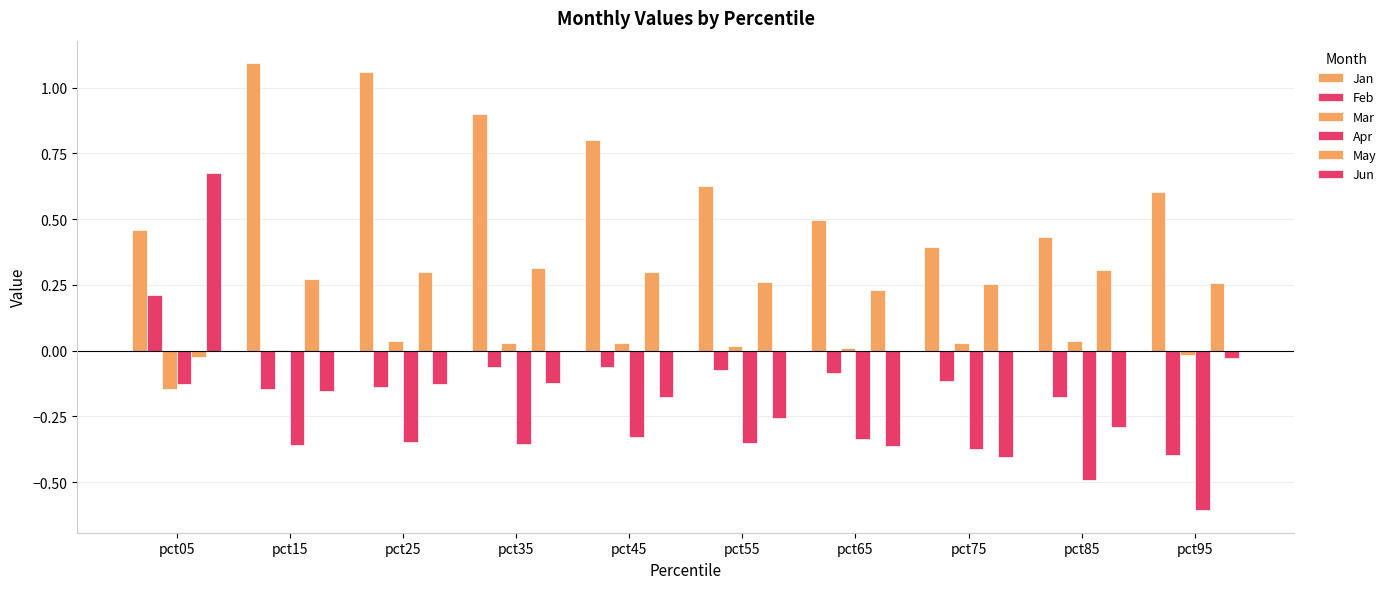

How many positive values does the Feb series have?

1